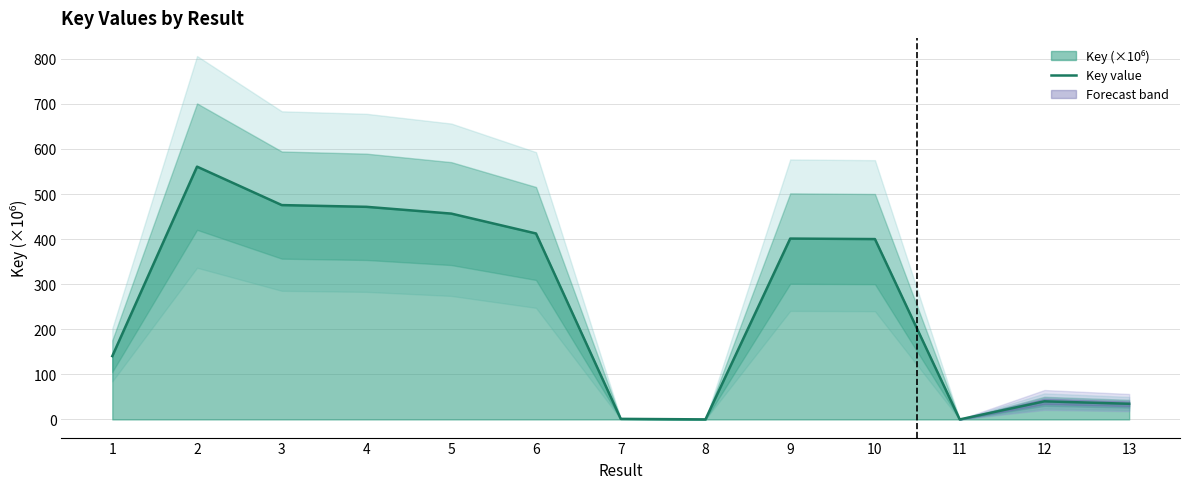

What is the approximate value at 1?

140.5